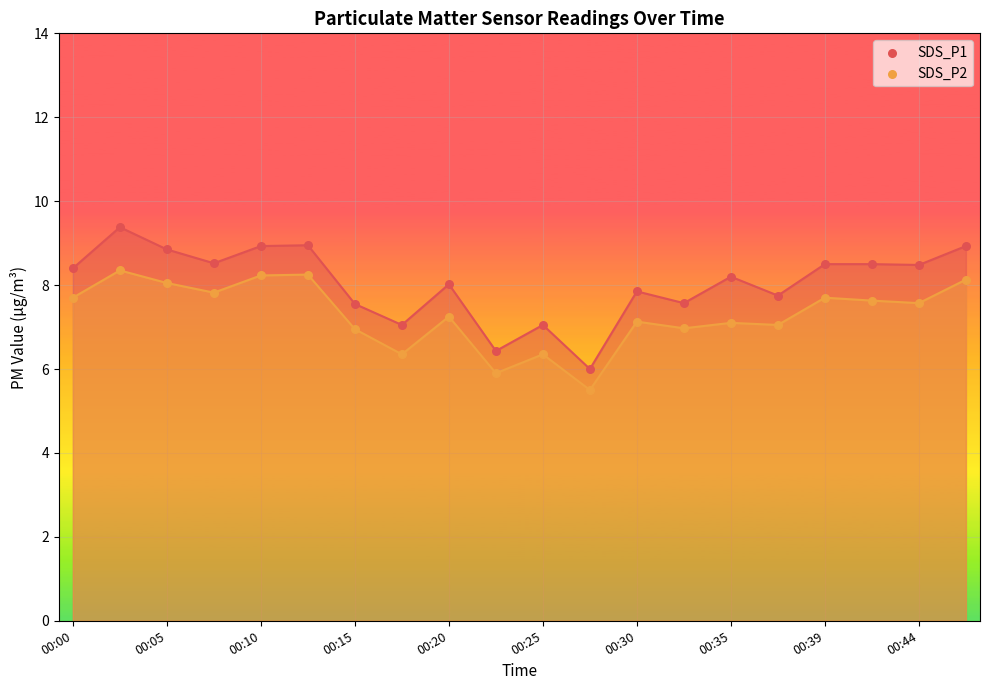

Which series has the widest spread of Y values?

SDS_P1